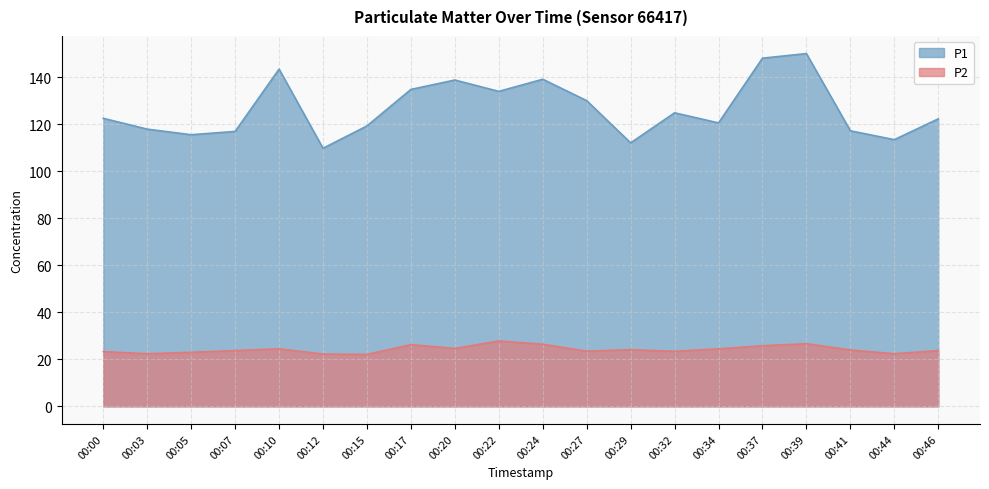

The value of P1 at 00:27 is 130.1. True or false?

True